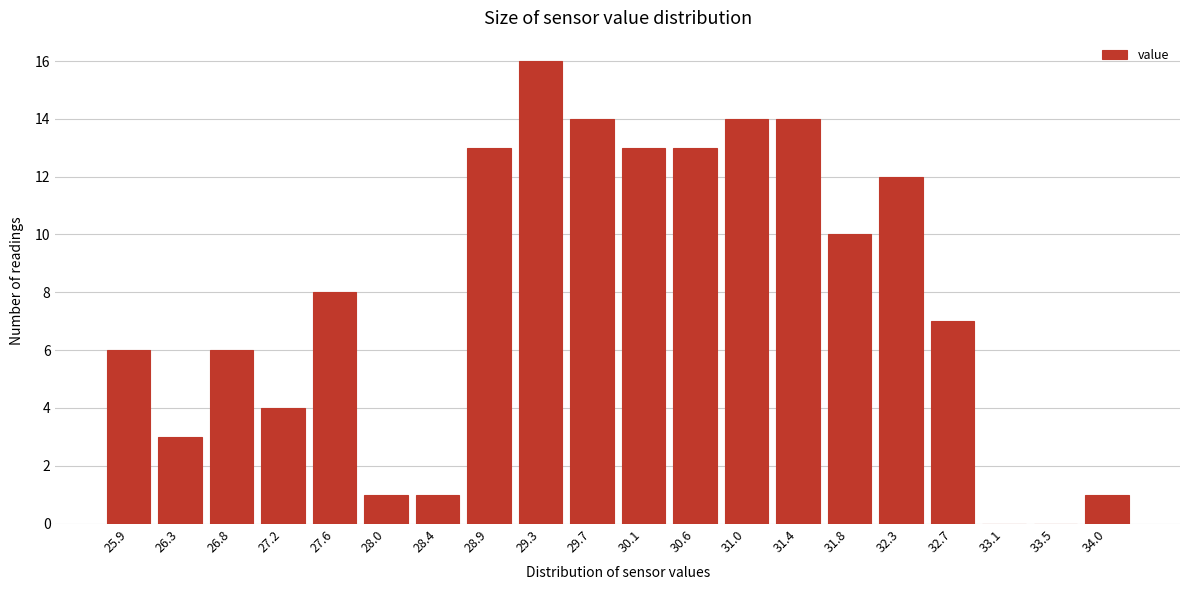

Reading left to right, list all the values displayed in this chart.

25.9=6	26.3=3	26.8=6	27.2=4	27.6=8	28.0=1	28.4=1	28.9=13	29.3=16	29.7=14	30.1=13	30.6=13	31.0=14	31.4=14	31.8=10	32.3=12	32.7=7	33.1=0	33.5=0	34.0=1